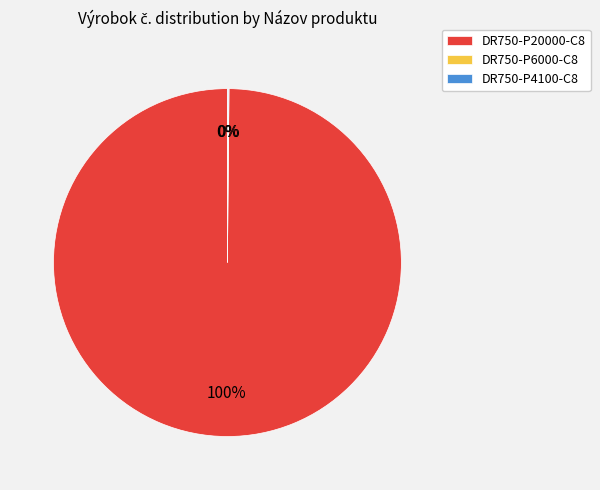

Which slice is the largest?

DR750-P20000-C8